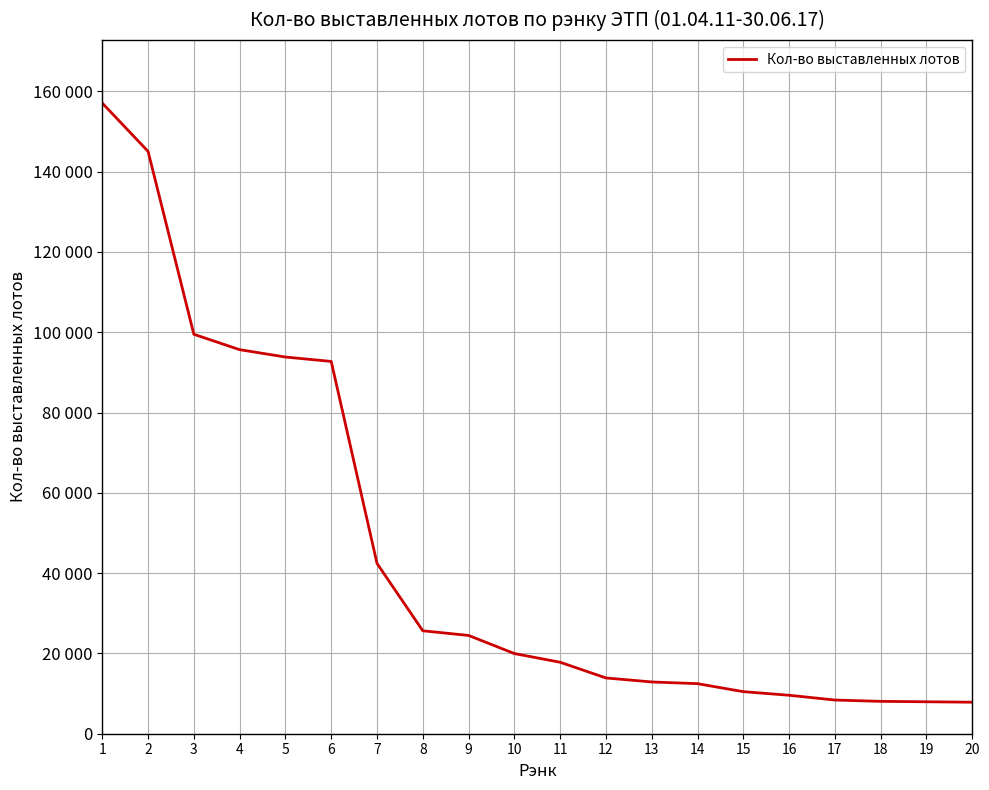

Does the chart have visible grid lines?

Yes